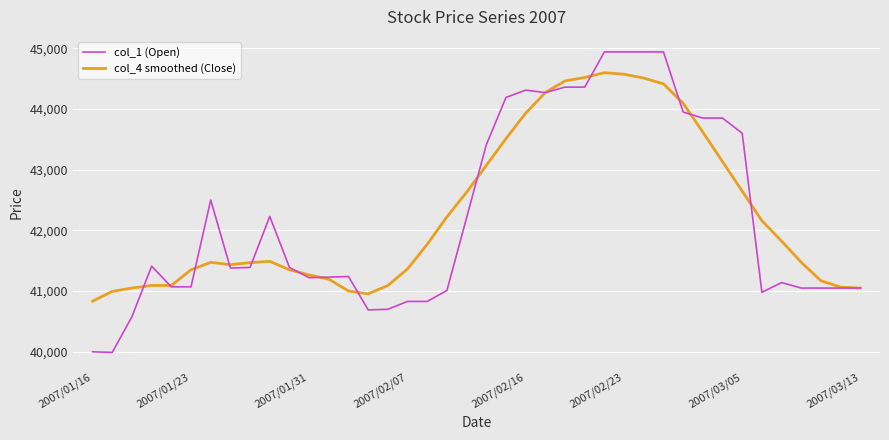

What is the average value of the col_1 (Open) series?

42230.0